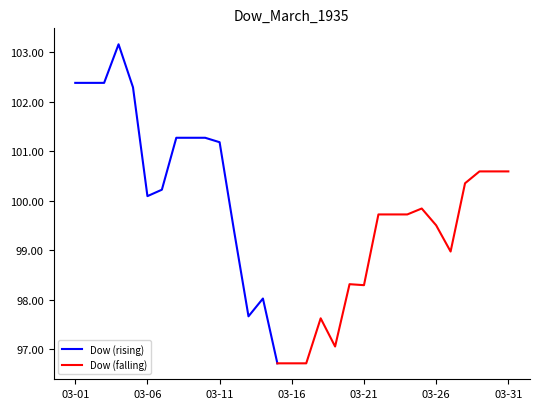

At which category does the chart reach its minimum across all series?

1935-03-15